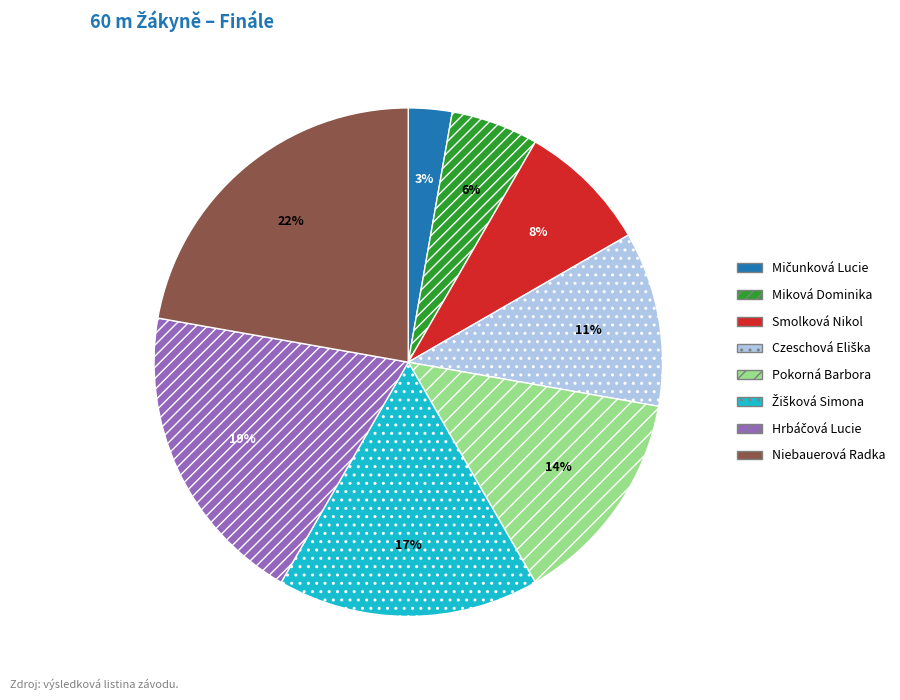

Which category has the biggest portion of the pie?

Niebauerová Radka